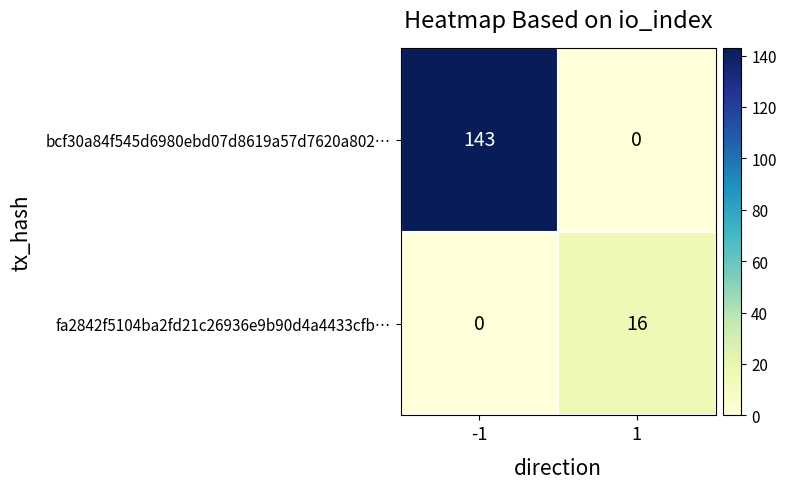

What is the sum of the fa2842f5104ba2fd21c26936e9b90d4a4433cfb… values at 1 and -1?

16